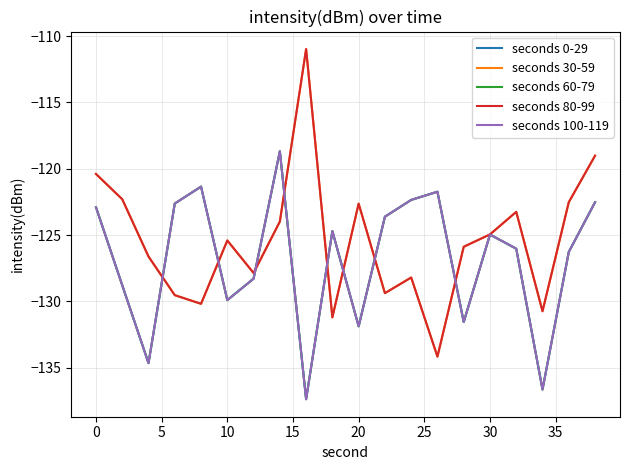

Does the chart display data point markers on the line(s)?

No